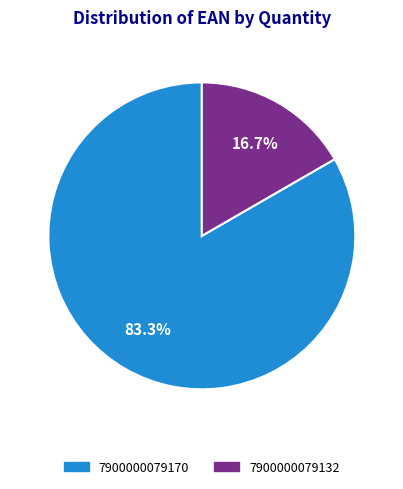

Which slice represents more than half of the pie?

7900000079170